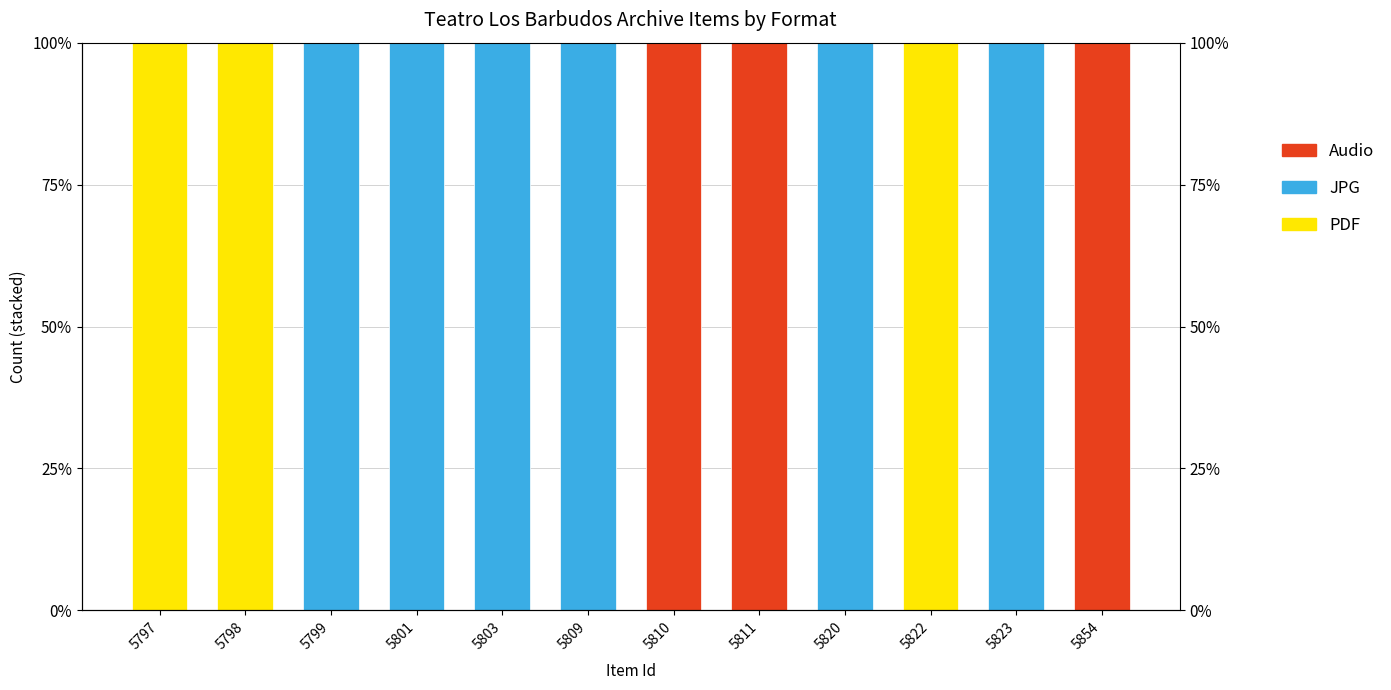

At 5803, list the series in order from smallest to largest.

PDF, Audio, JPG